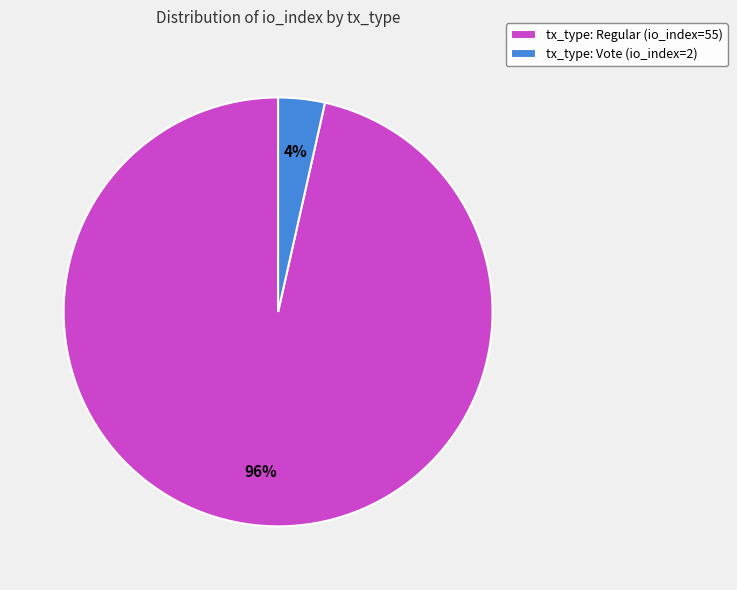

Is it true that tx_type: Vote (io_index=2) is 4% of the pie?

True